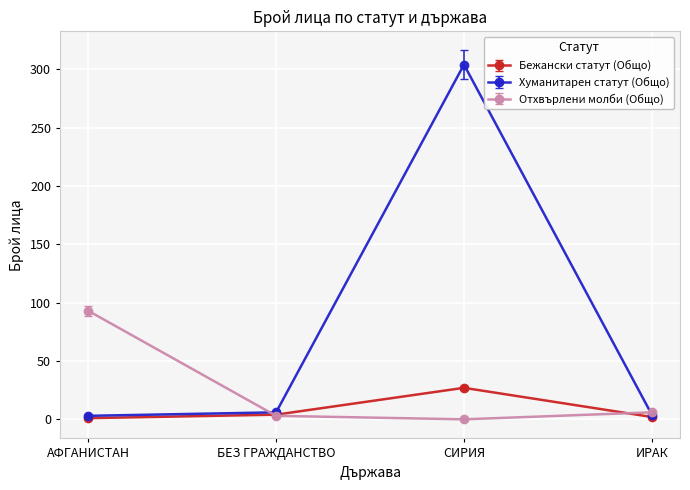

Is it true that Хуманитарен статут (Общо) equals 469 at СИРИЯ?

False